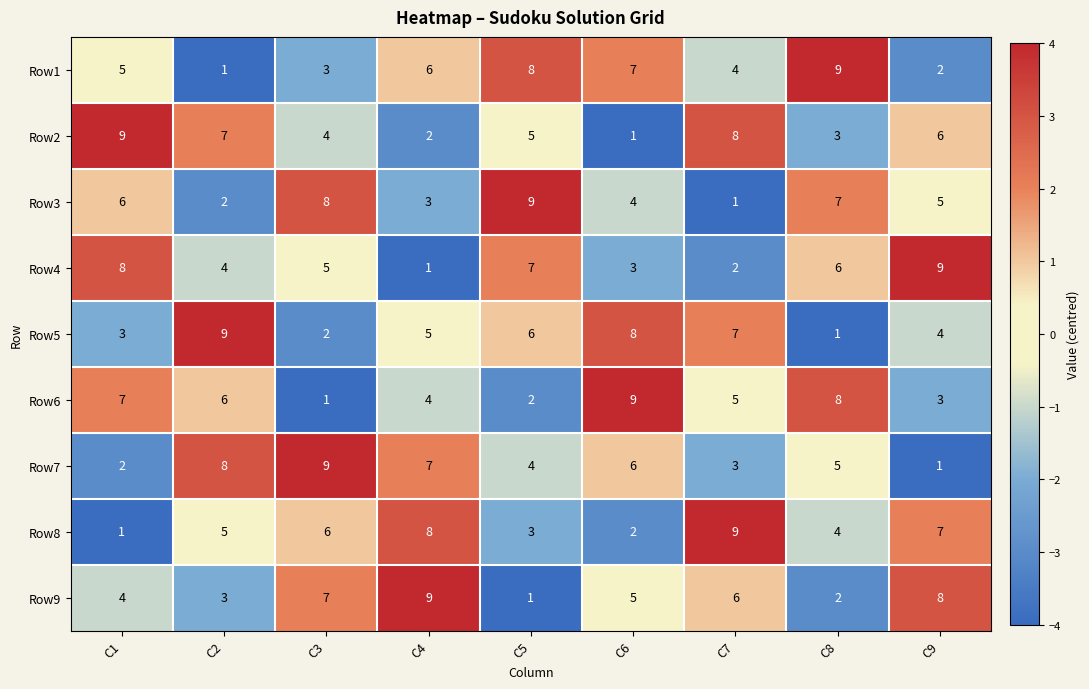

Is the value of Row5 at C2 greater than the value of Row9 at C3?

Yes